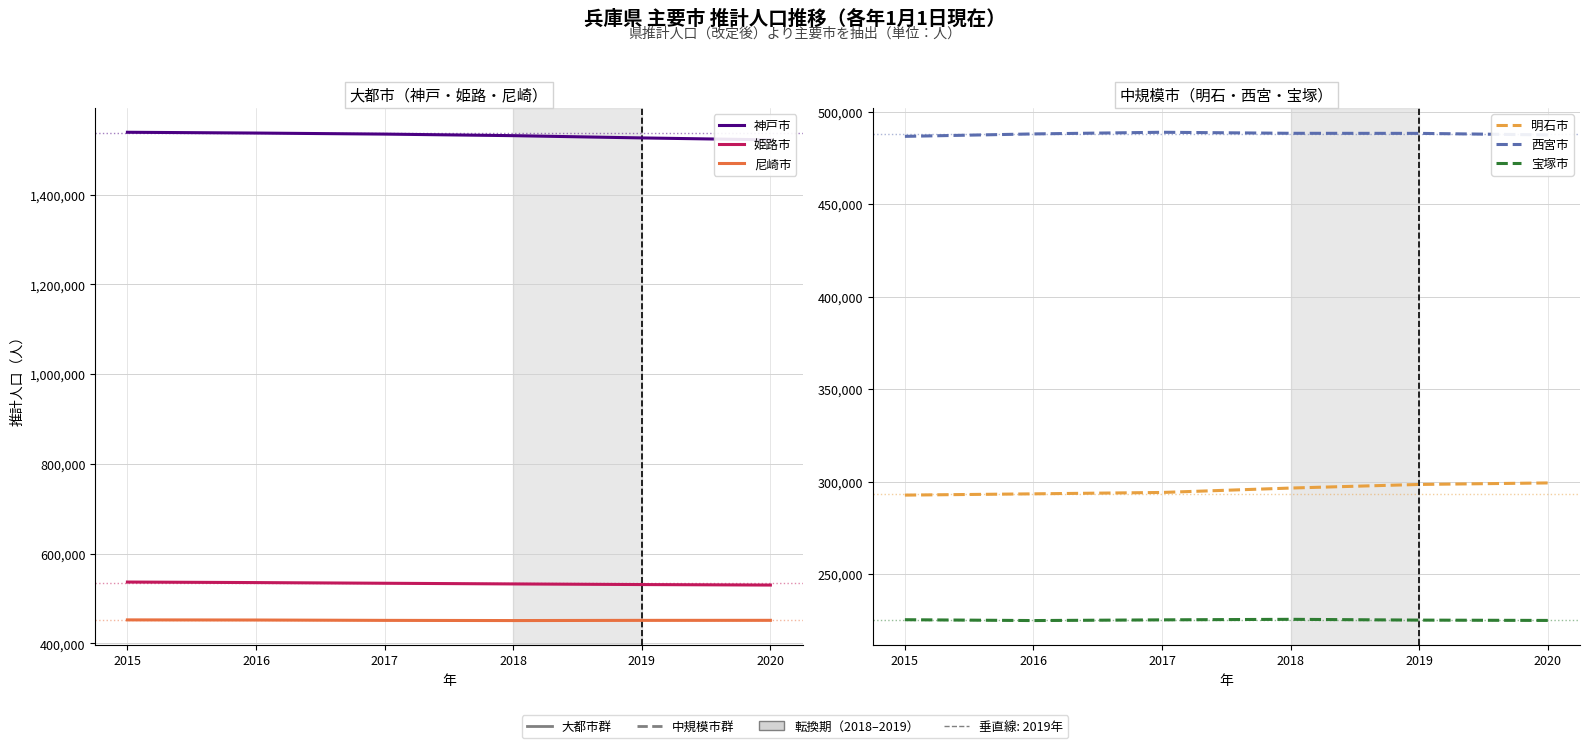

Which series has the largest total across all categories?

神戸市